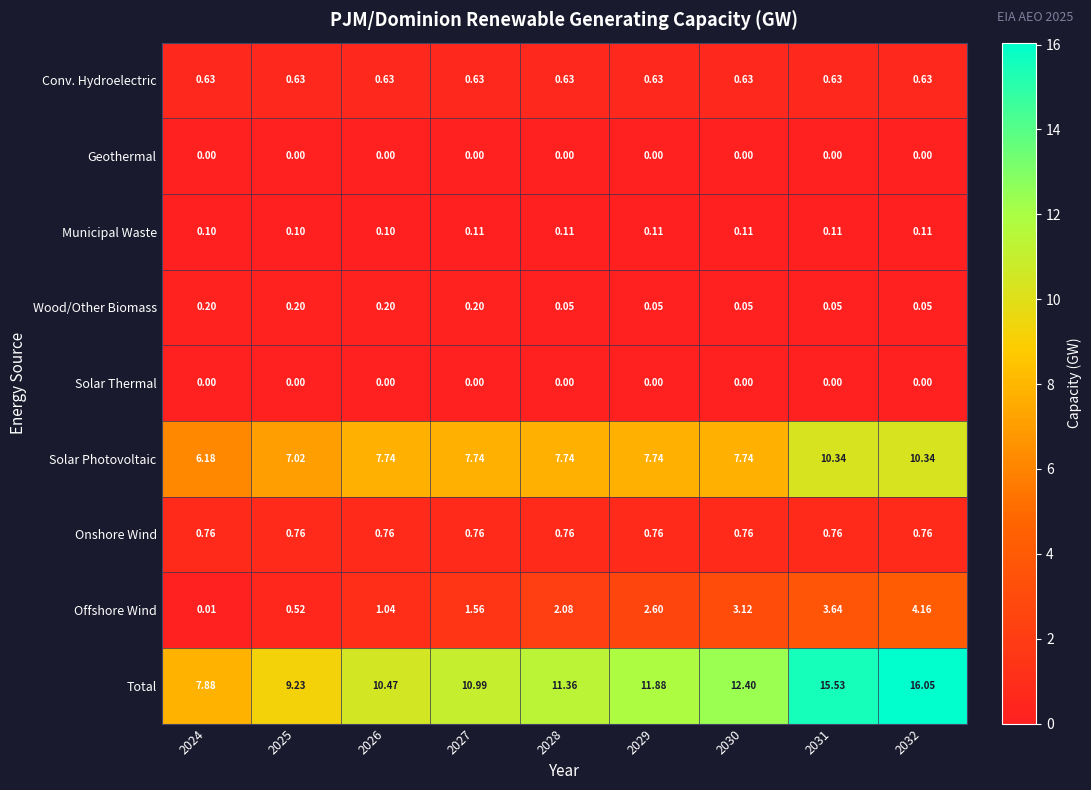

Is the value of Onshore Wind at 2025 greater than the value of Geothermal at 2032?

Yes